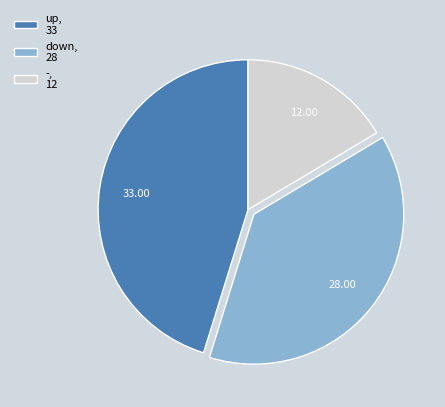

Between -, 12 and up, 33, which is larger?

up, 33